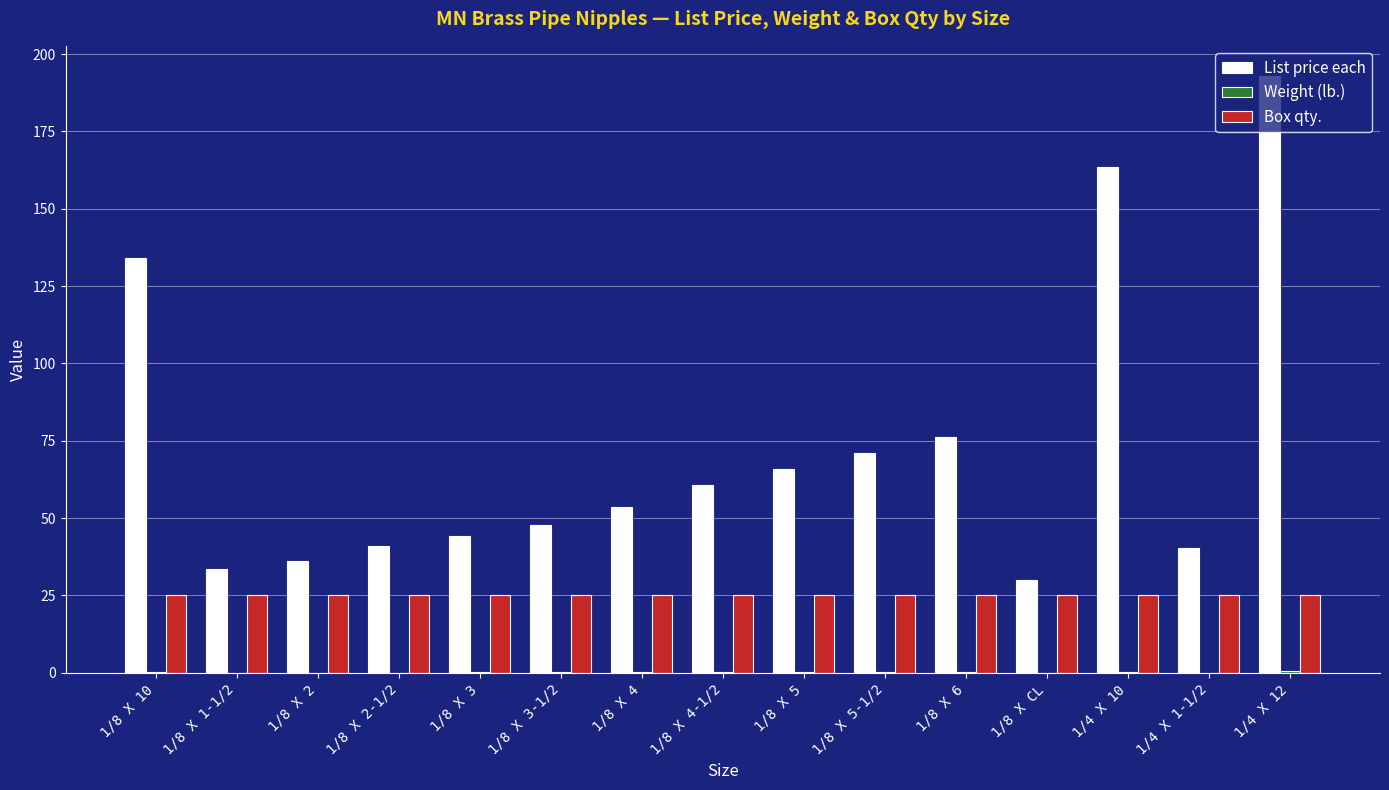

Does the chart contain stacked bars?

No